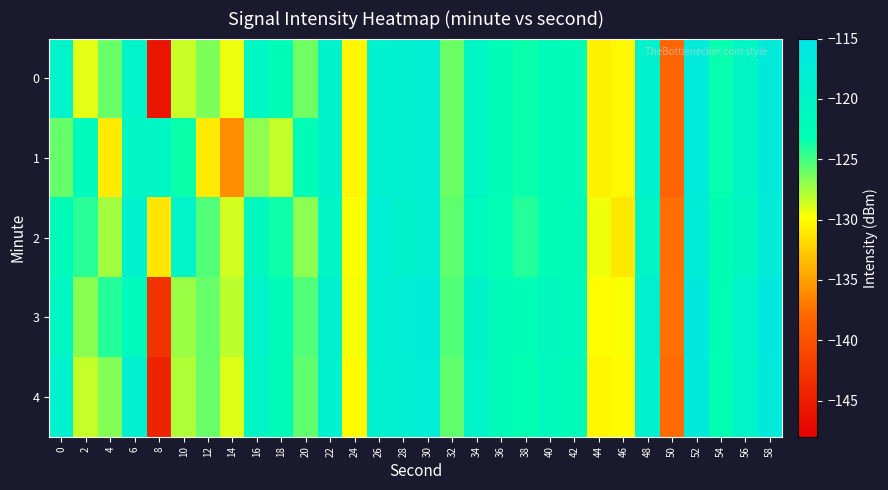

Reading left to right, what are all the values shown in this chart?

0: 0=-119.4	2=-129.2	4=-126.0	6=-119.6	8=-145.9	10=-128.4	12=-126.5	14=-129.4	16=-120.6	18=-122.7	20=-126.2	22=-119.3	24=-130.2	26=-119.0	28=-118.5	30=-117.8	32=-126.1	34=-120.3	36=-122.6	38=-123.5	40=-122.0	42=-122.5	44=-130.6	46=-130.2	48=-119.1	50=-138.2	52=-116.9	54=-123.4	56=-120.1	58=-116.8
1: 0=-126.0	2=-121.5	4=-130.9	6=-120.5	8=-120.6	10=-123.5	12=-131.0	14=-135.9	16=-127.0	18=-128.3	20=-122.7	22=-119.3	24=-130.2	26=-119.0	28=-118.5	30=-117.8	32=-126.1	34=-120.3	36=-122.6	38=-123.5	40=-122.0	42=-122.5	44=-130.6	46=-130.2	48=-119.1	50=-138.2	52=-116.9	54=-123.4	56=-120.1	58=-116.8
2: 0=-122.1	2=-124.3	4=-127.5	6=-118.9	8=-131.2	10=-119.8	12=-125.4	14=-128.7	16=-121.3	18=-123.6	20=-126.9	22=-120.1	24=-129.8	26=-117.5	28=-119.2	30=-118.3	32=-125.7	34=-121.4	36=-123.1	38=-124.2	40=-122.8	42=-121.9	44=-129.5	46=-131.1	48=-120.3	50=-137.6	52=-117.4	54=-122.9	56=-121.2	58=-117.1
3: 0=-120.5	2=-126.8	4=-124.2	6=-121.7	8=-143.1	10=-127.3	12=-125.9	14=-128.1	16=-119.8	18=-121.9	20=-125.4	22=-118.7	24=-129.6	26=-118.2	28=-117.9	30=-117.1	32=-125.4	34=-119.7	36=-121.9	38=-122.8	40=-121.2	42=-121.8	44=-129.9	46=-129.7	48=-118.6	50=-137.5	52=-116.3	54=-122.9	56=-119.6	58=-116.2
4: 0=-118.9	2=-128.4	4=-126.7	6=-118.2	8=-144.5	10=-127.8	12=-126.0	14=-129.0	16=-120.1	18=-122.2	20=-125.8	22=-118.9	24=-130.0	26=-118.6	28=-118.1	30=-117.5	32=-125.8	34=-119.9	36=-122.2	38=-123.1	40=-121.6	42=-122.1	44=-130.3	46=-129.9	48=-118.8	50=-137.9	52=-116.6	54=-123.1	56=-119.8	58=-116.5